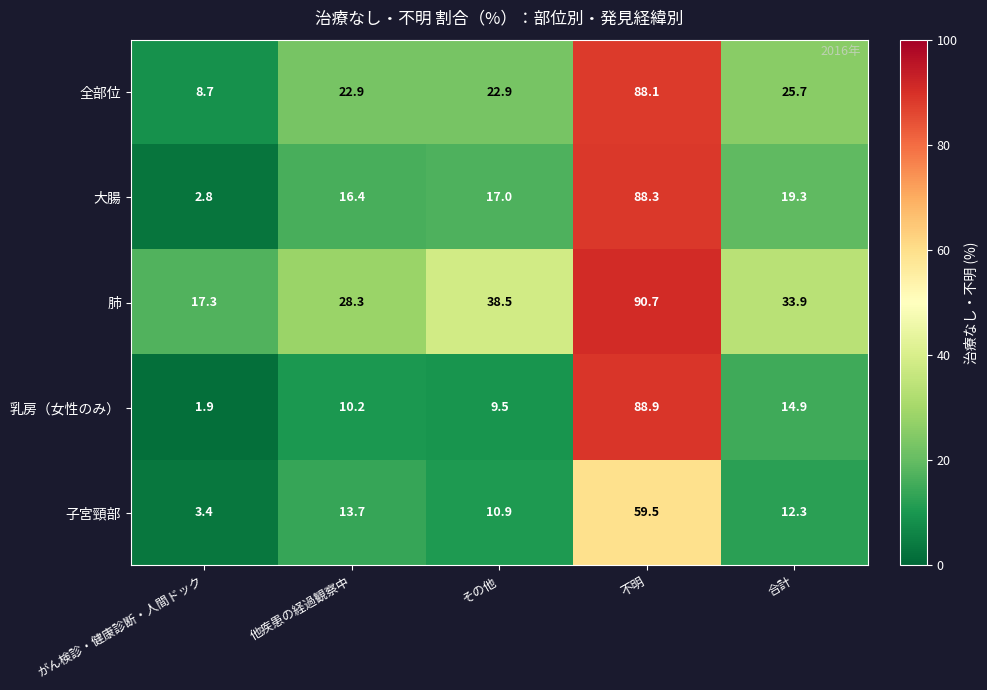

Rank the series at 不明 from lowest to highest value.

子宮頸部, 全部位, 大腸, 乳房（女性のみ）, 肺